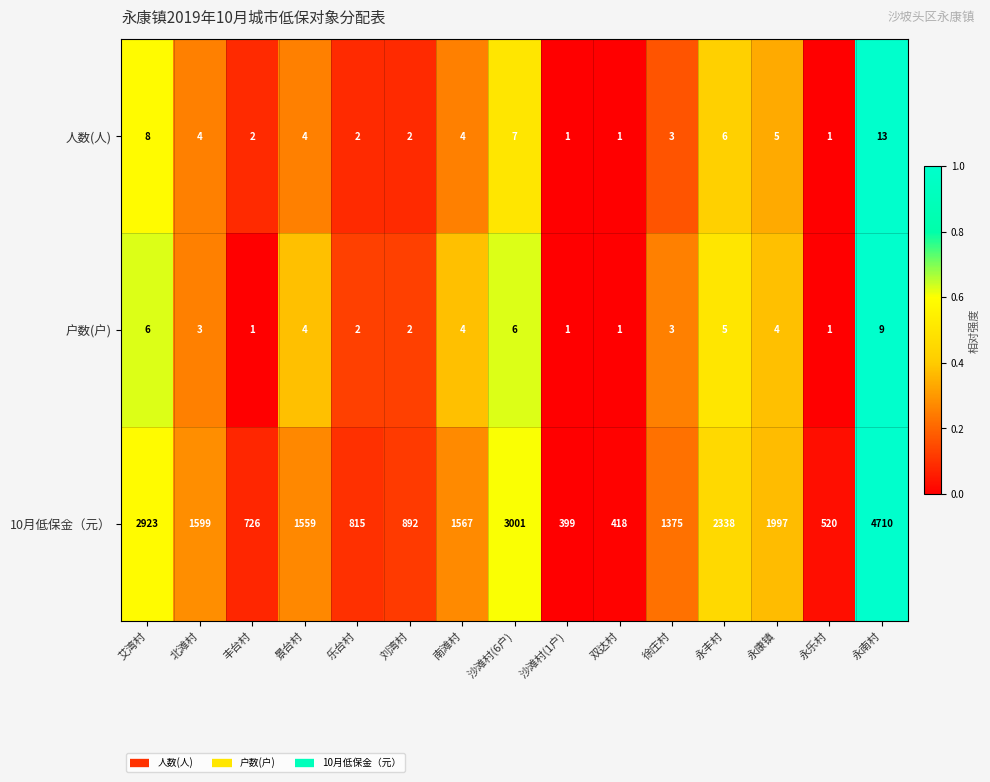

What is the difference between the maximum and minimum values in the 10月低保金（元） series?

4311